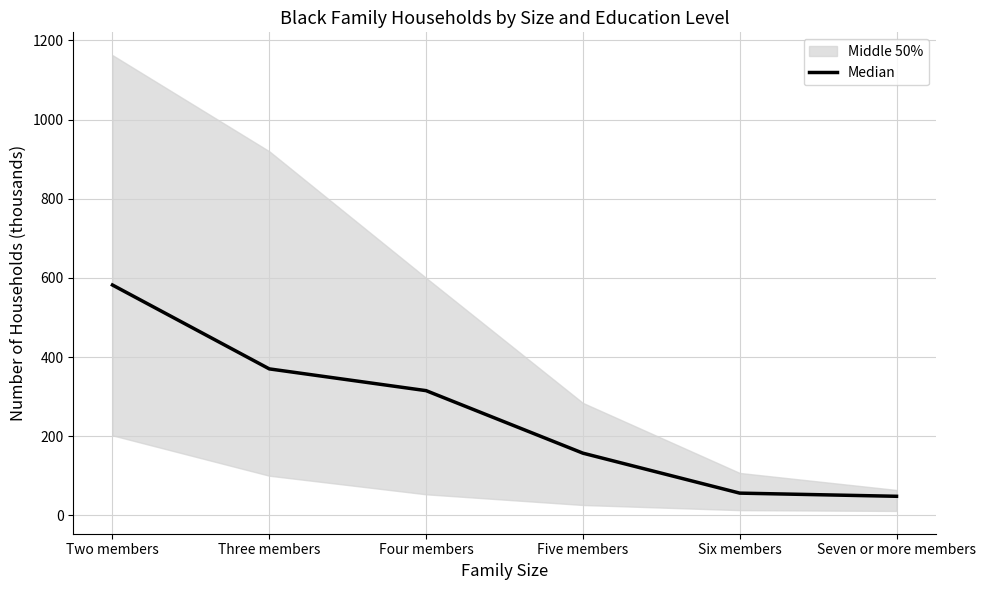

How many data points does each series have?

6